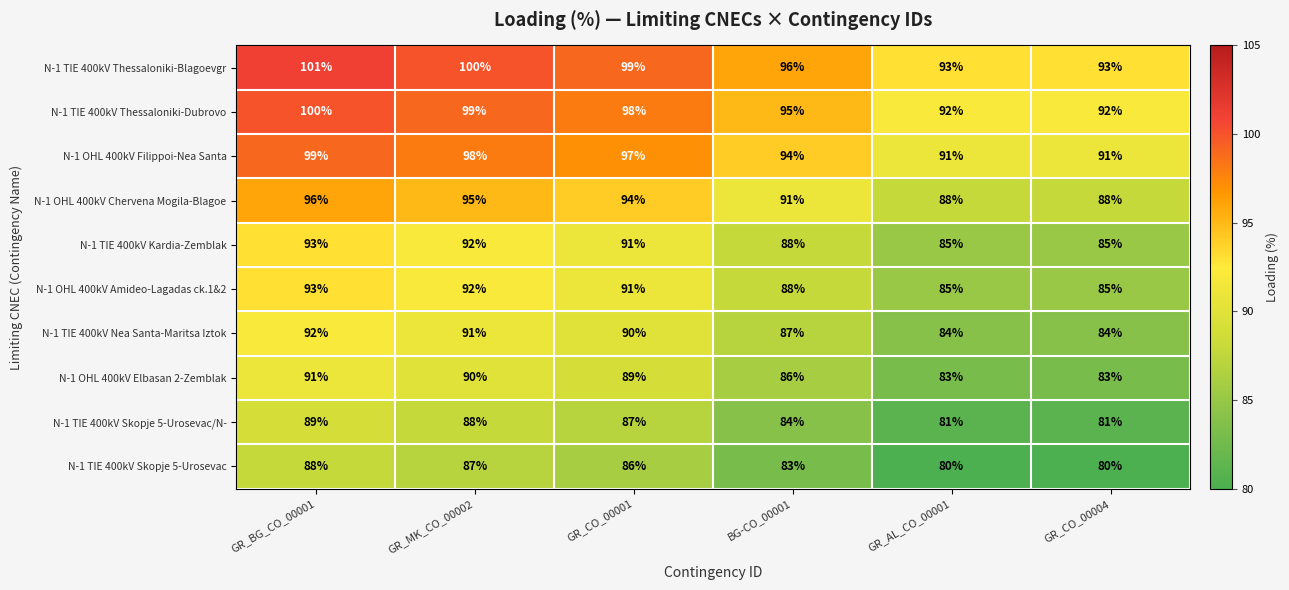

What is the difference between the maximum and minimum values in the N-1 OHL 400kV Amideo-Lagadas ck.1&2 series?

8